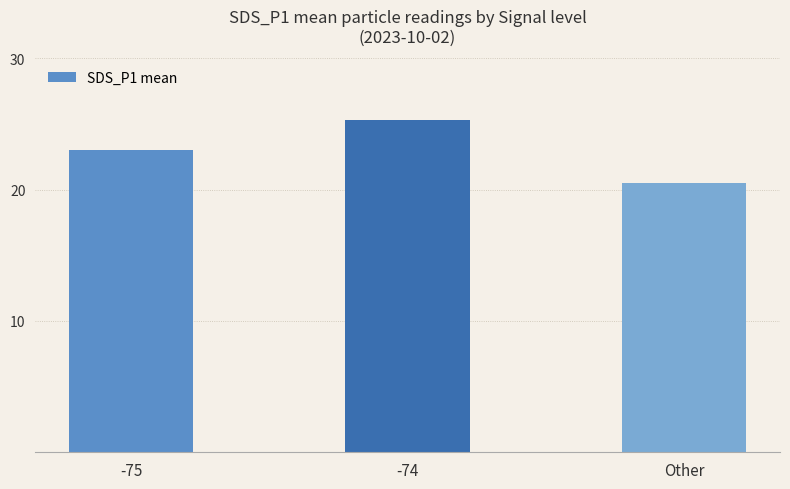

What is the change in value from -75 to -74?

+2.3